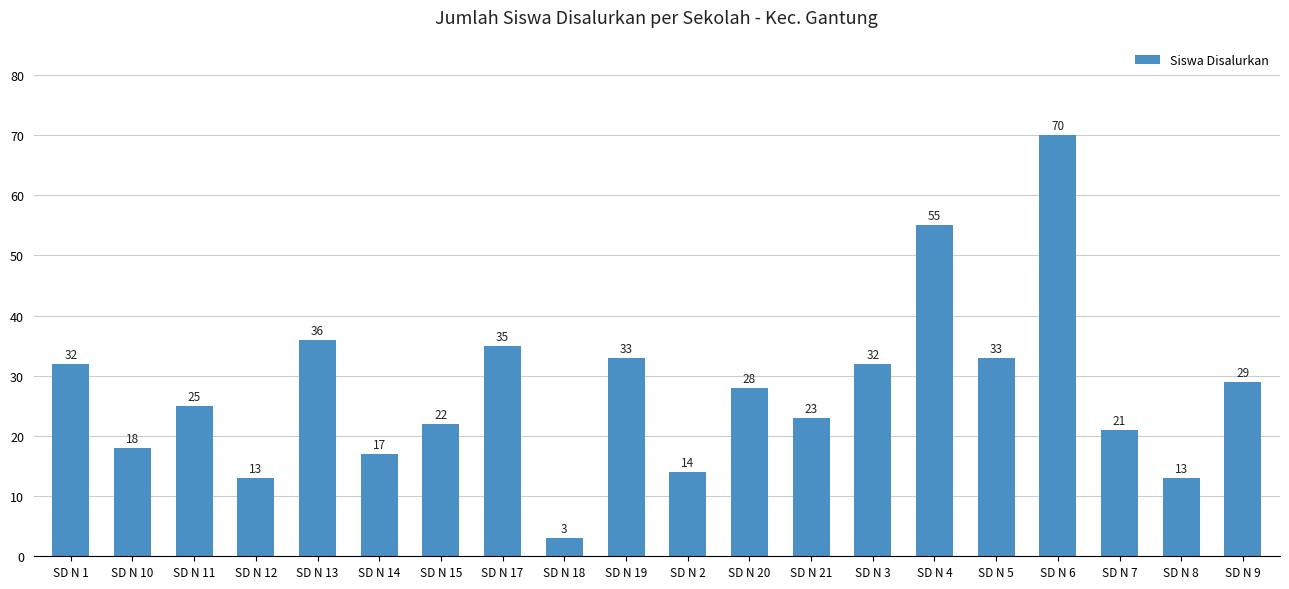

What is the sum of the values at SD N 18 and SD N 2?

17